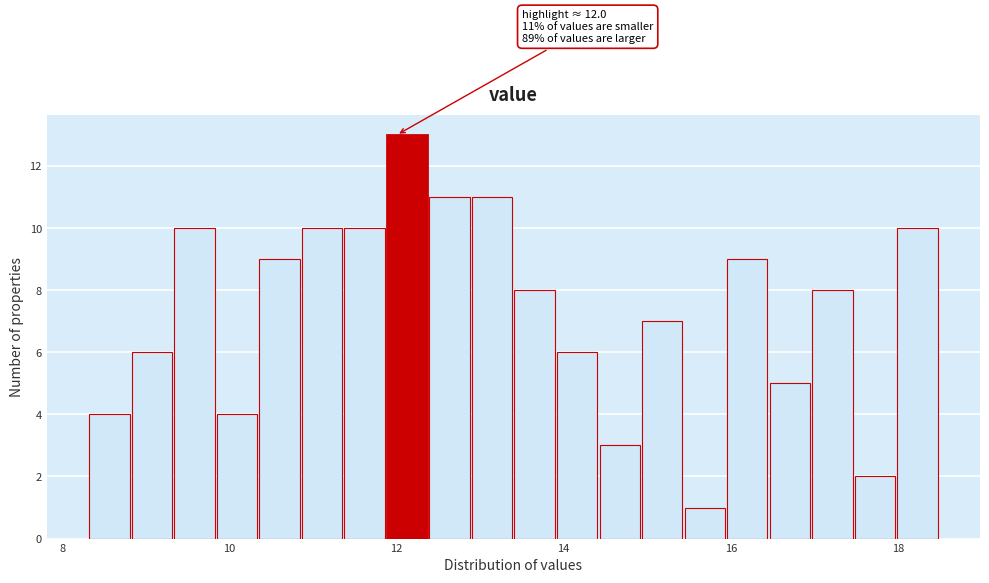

Read against the x-axis, roughly where is the centre of the tallest bar?

12.2